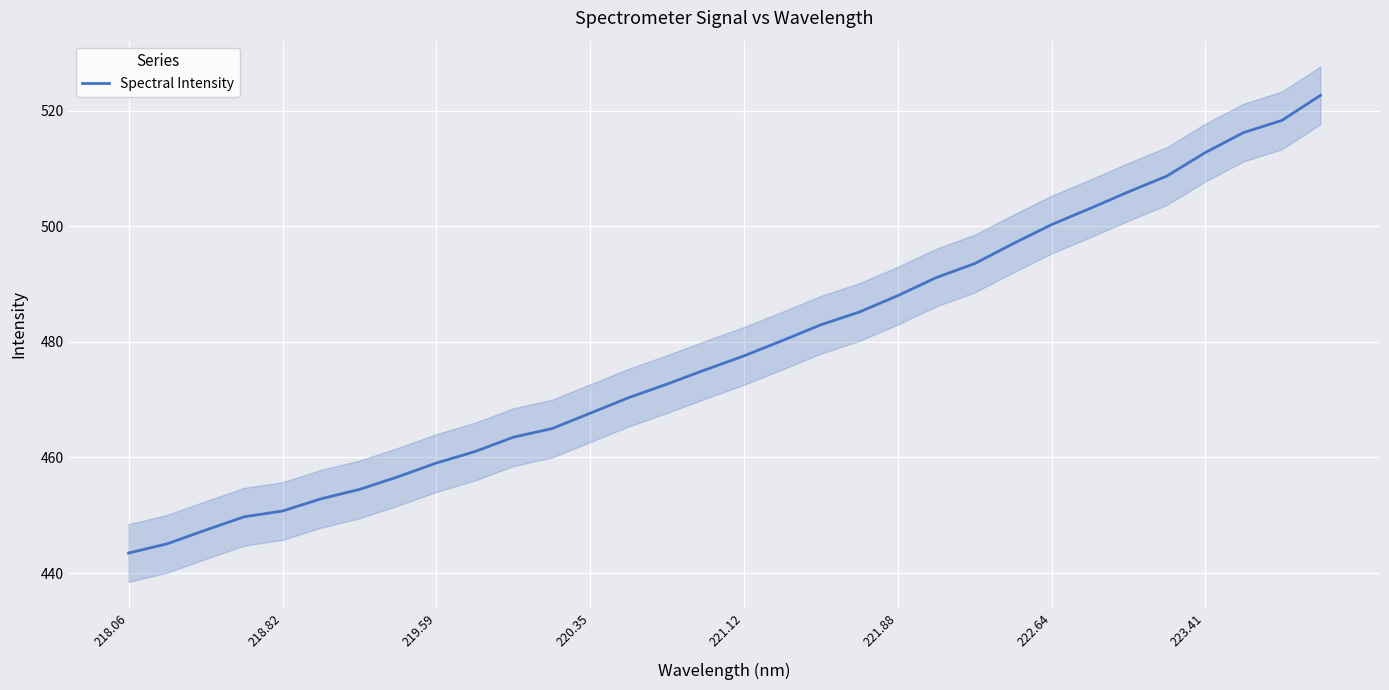

What is the lowest value of the Spectral Intensity series?

443.5